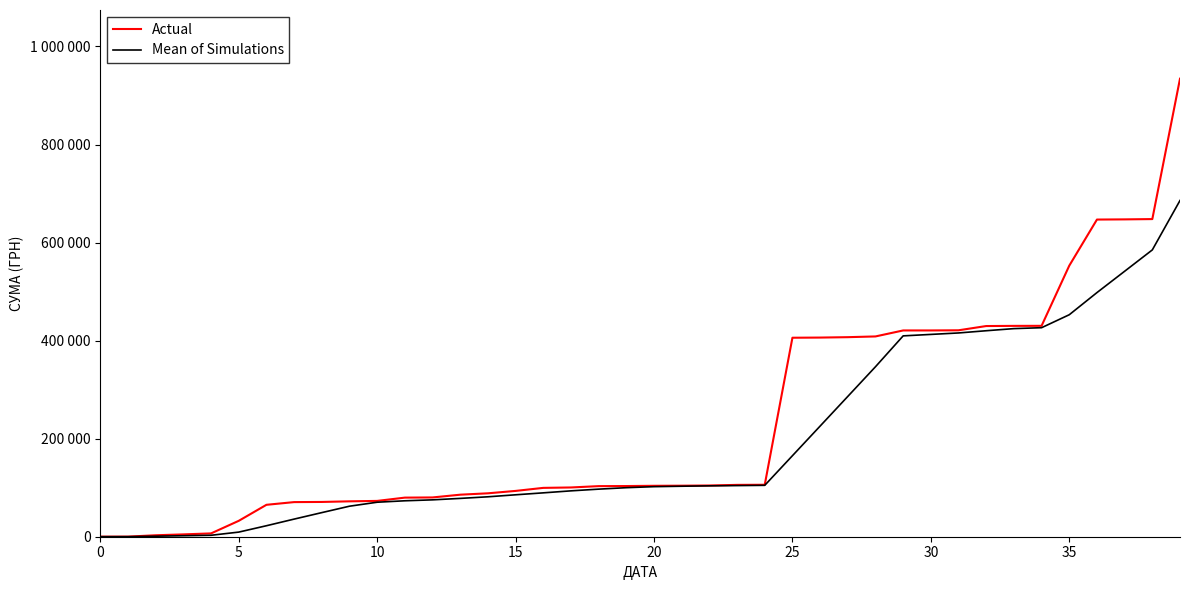

What is the difference between the maximum and second lowest values in the Actual series?

934096.8